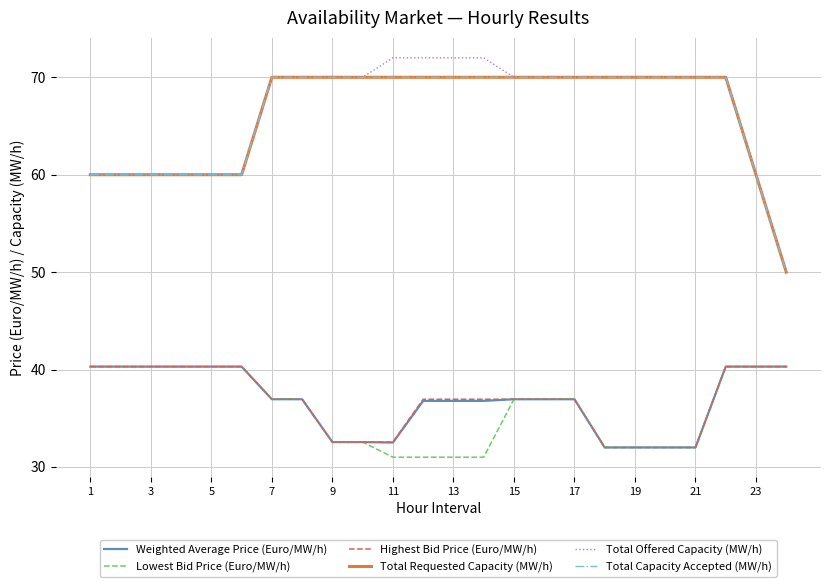

Does the chart display data point markers on the line(s)?

No